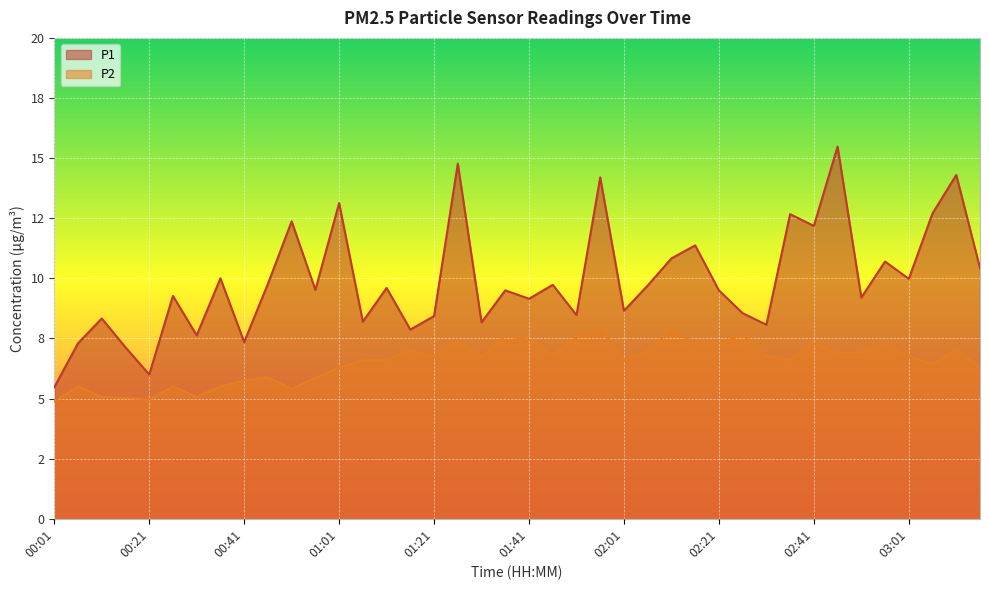

Reading right to left, extract all data points from this chart.

P1: 10.4	14.3	12.7	10.0	10.7	9.2	15.5	12.2	12.7	8.1	8.6	9.5	11.4	10.8	9.7	8.7	14.2	8.5	9.7	9.2	9.5	8.2	14.8	8.4	7.9	9.6	8.2	13.1	9.5	12.4	9.8	7.3	10.0	7.6	9.3	6.0	7.1	8.3	7.3	5.5
P2: 6.3	7.0	6.4	6.8	7.3	6.9	6.9	7.3	6.6	6.8	7.7	7.3	7.3	7.9	7.0	6.6	7.9	7.5	6.8	7.5	7.6	6.7	7.4	6.7	7.0	6.6	6.6	6.3	5.8	5.4	5.9	5.8	5.5	5.1	5.5	5.0	5.0	5.1	5.5	4.9